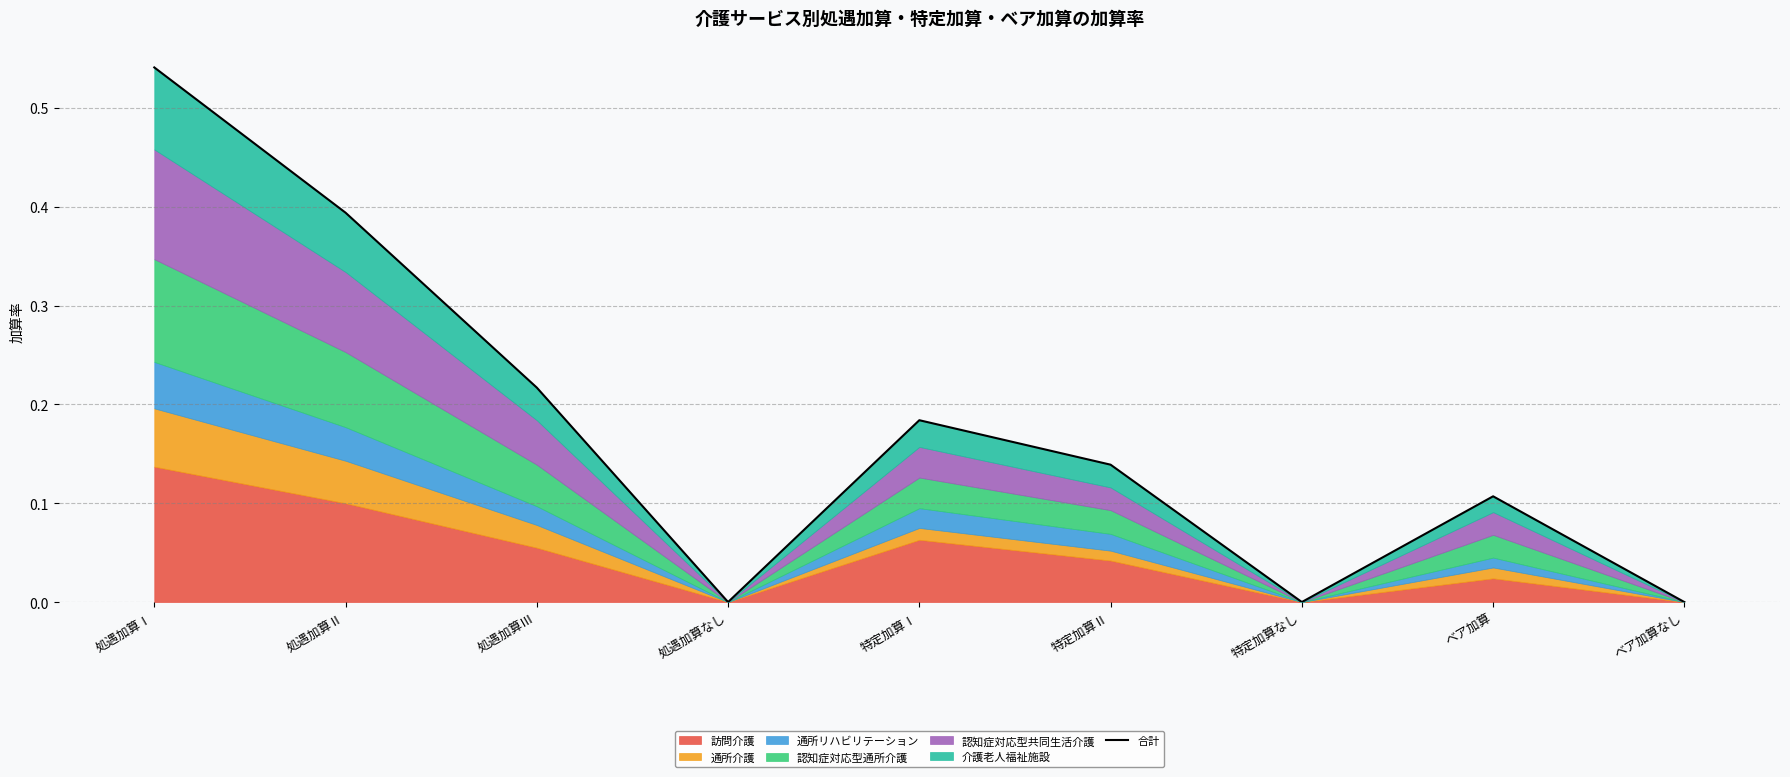

What is the label of the 1st point from the right?

ベア加算なし